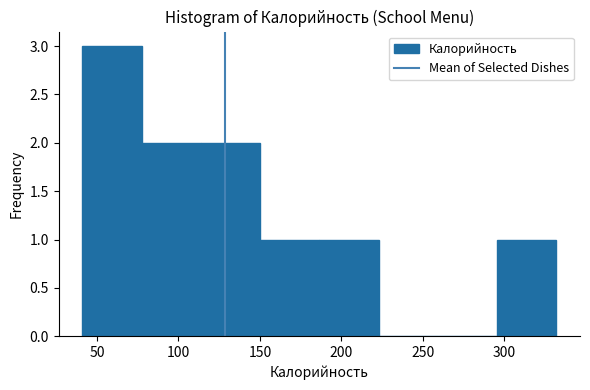

How tall is the bar that spans 115 to 150 on the x-axis? Neither the bar edges nor the heights are printed on the chart, so give them approximately, as read against the axes.

2